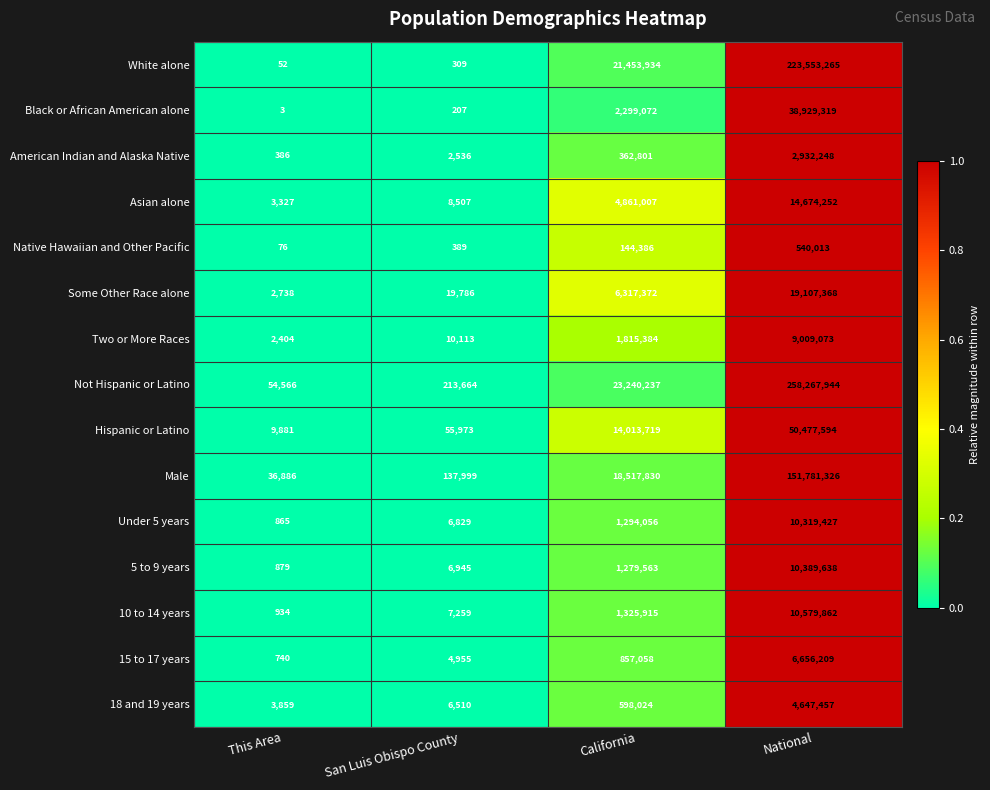

Read the Asian alone value at National.

14674252